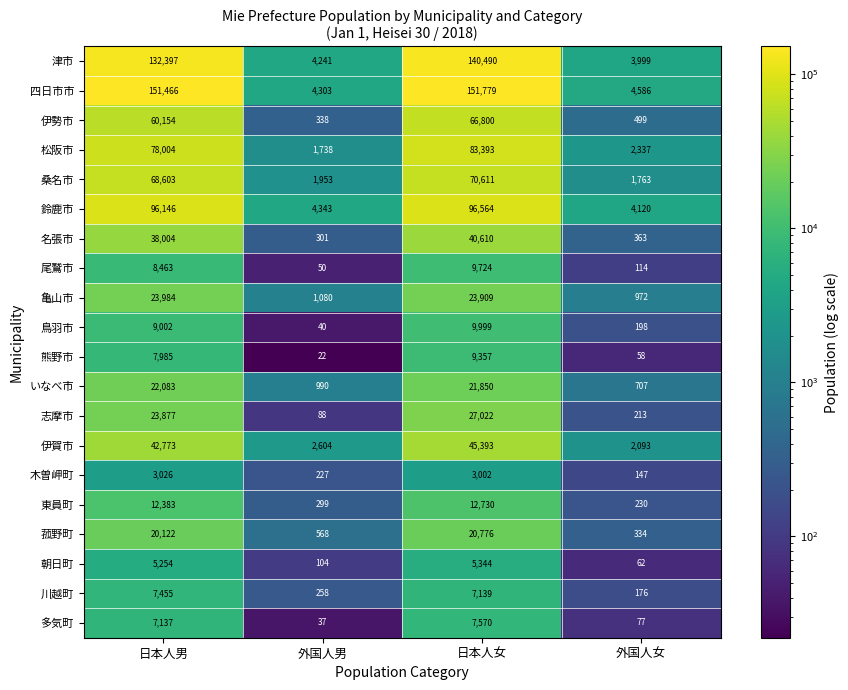

Where is 鈴鹿市 nearest to the value 50342?

日本人男